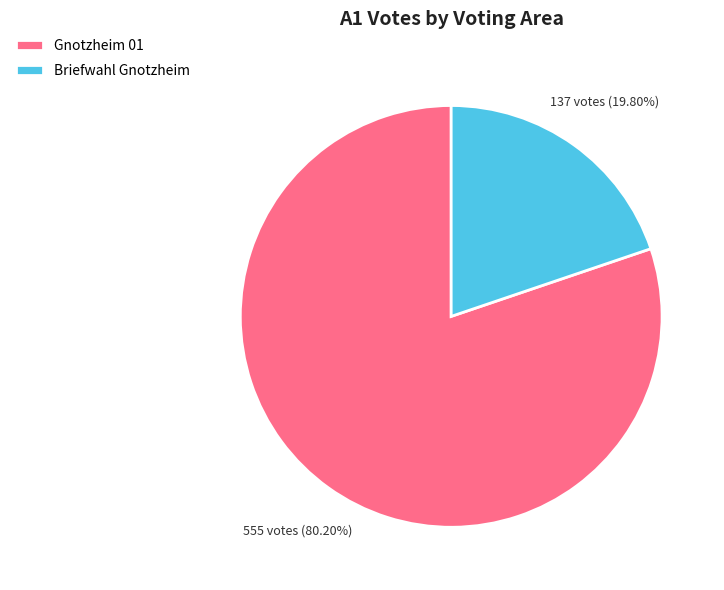

To the nearest percent, what is the combined percentage of Briefwahl Gnotzheim and Gnotzheim 01?

100%